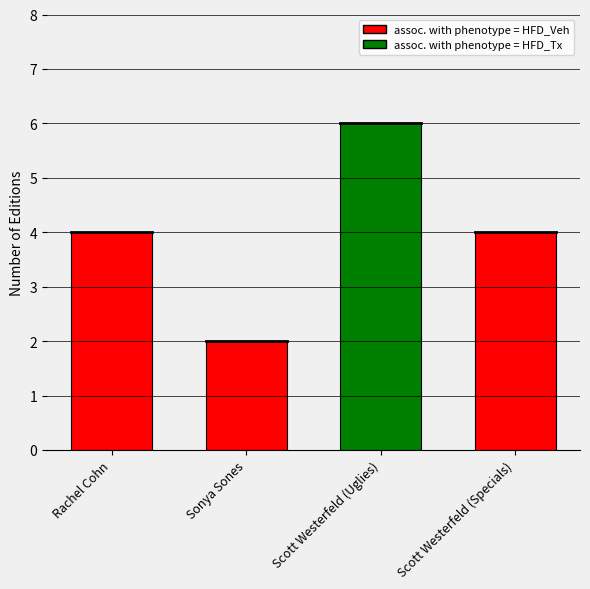

Does the chart contain stacked bars?

No